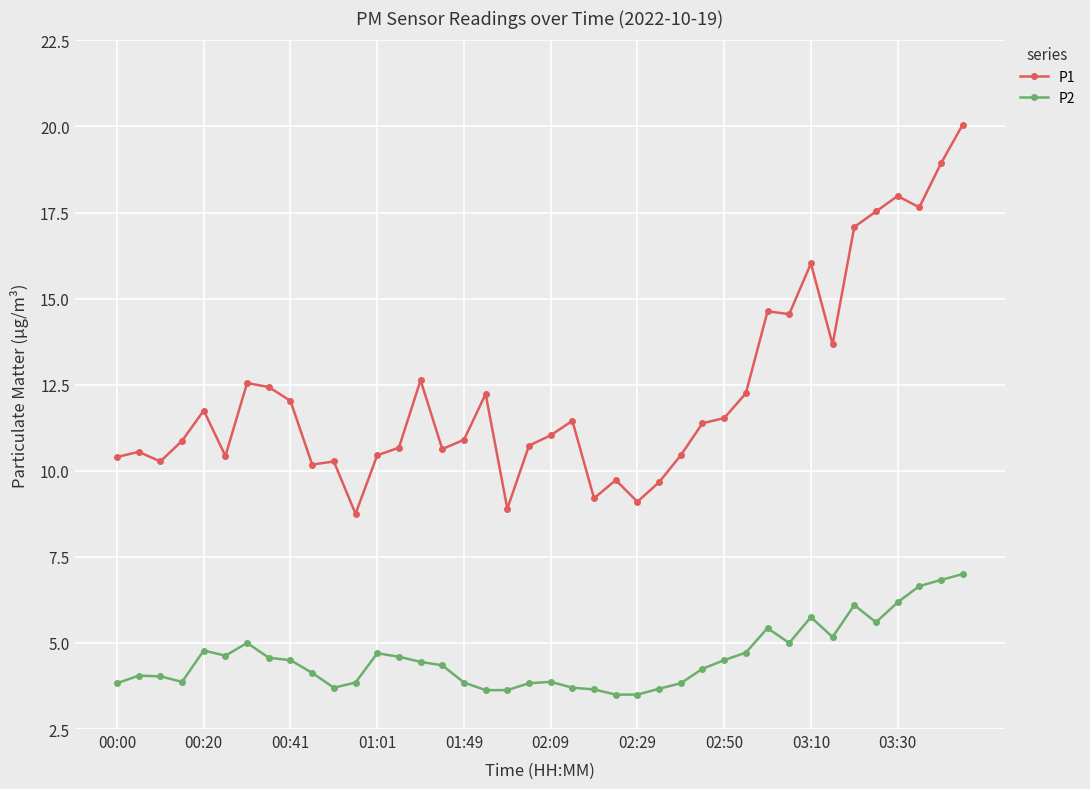

What is the difference between the maximum and minimum values in the P1 series?

11.3